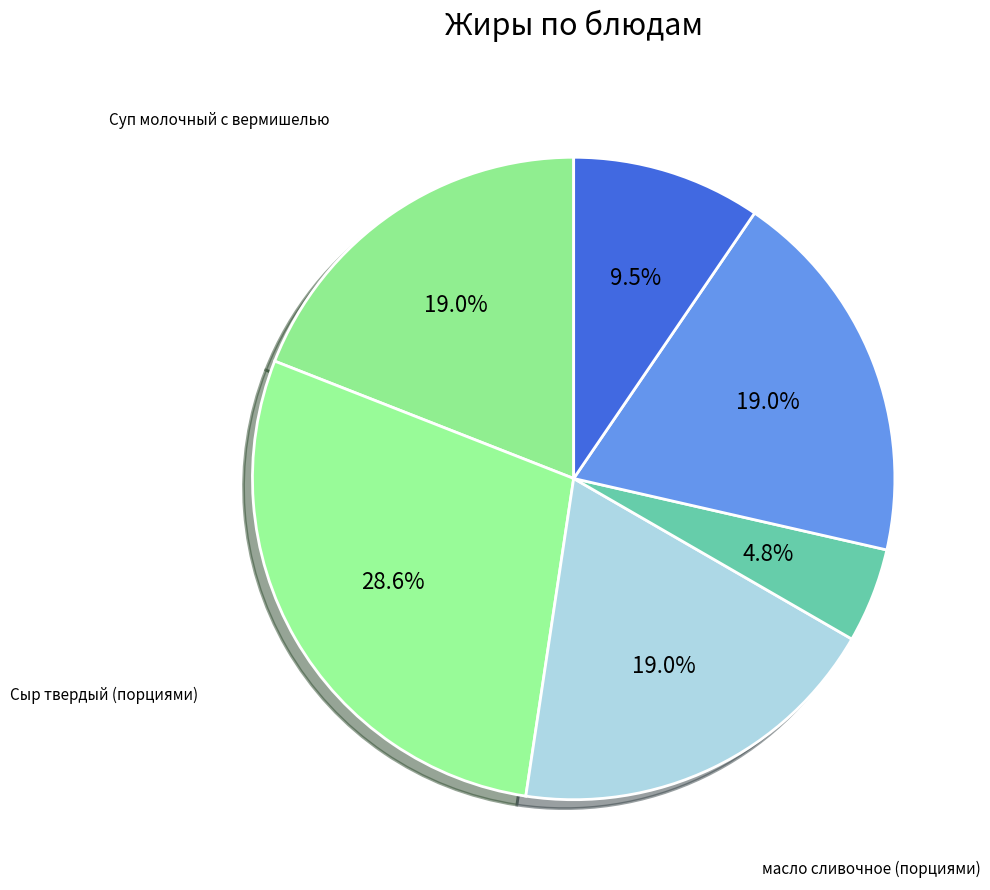

How many segments does this pie chart have?

6